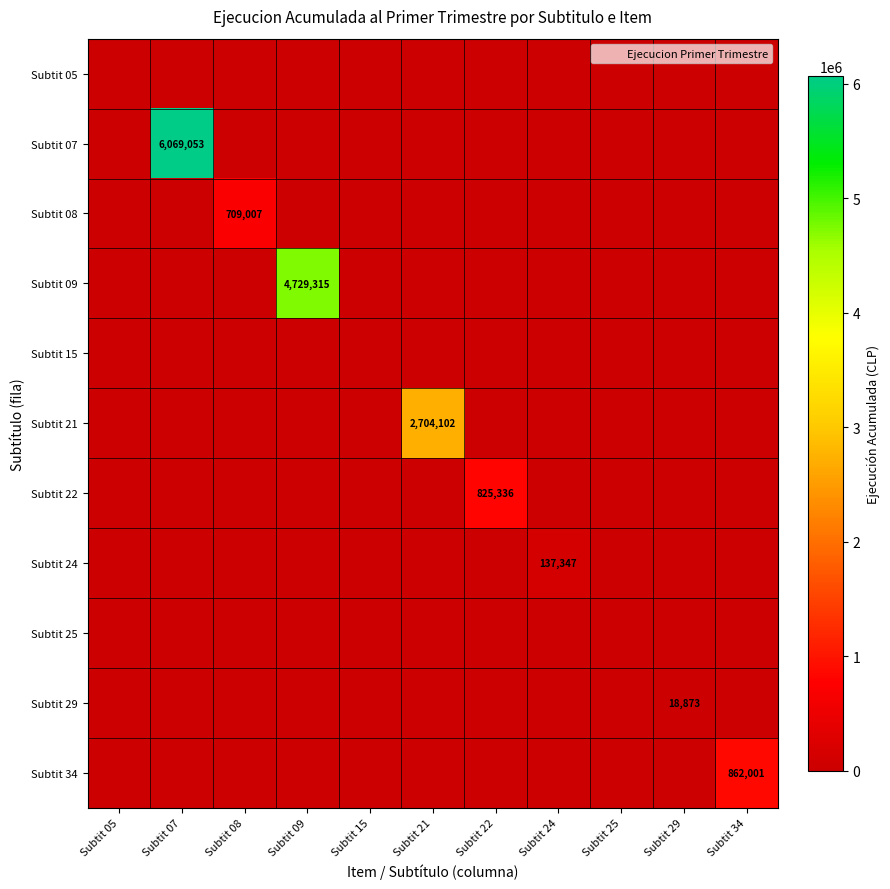

Where is Subtit 34 nearest to the value 431000?

Subtit 05